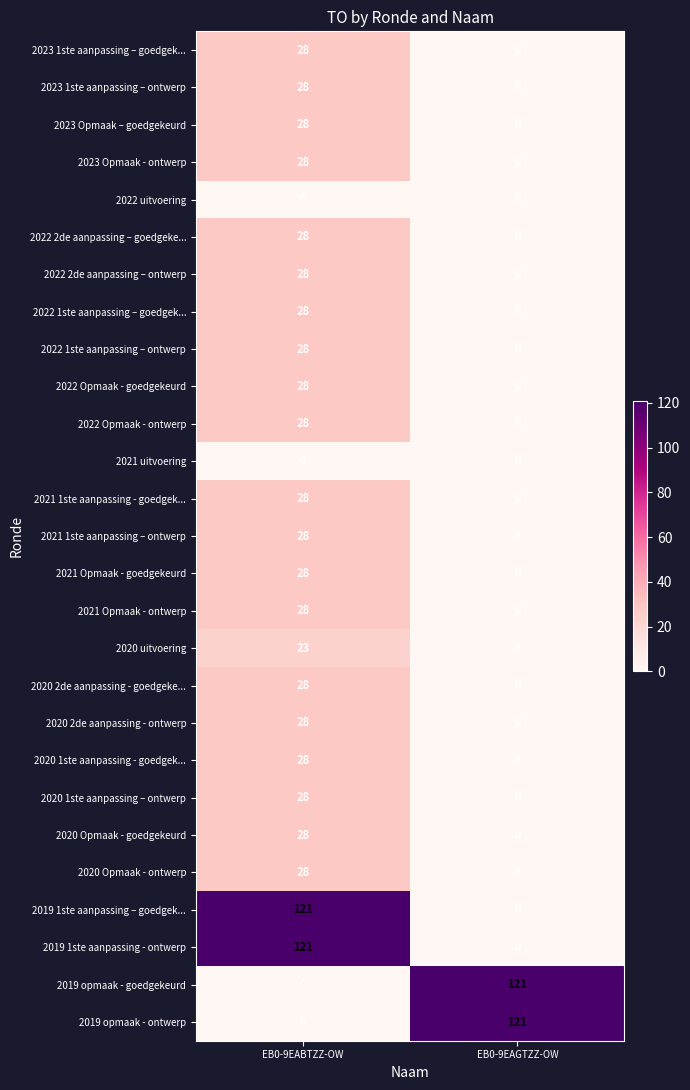

Which category has the highest value in the 2022 Opmaak - ontwerp series?

EB0-9EABTZZ-OW